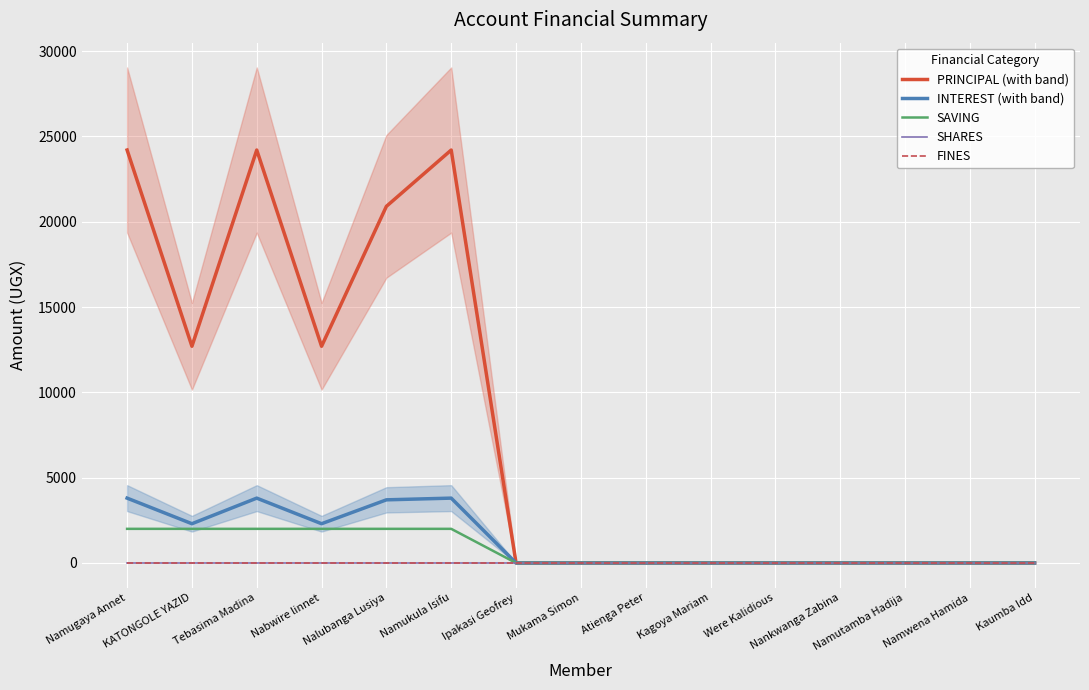

At Tebasima Madina, list the series in order from largest to smallest.

PRINCIPAL (with band), INTEREST (with band), SAVING, SHARES, FINES